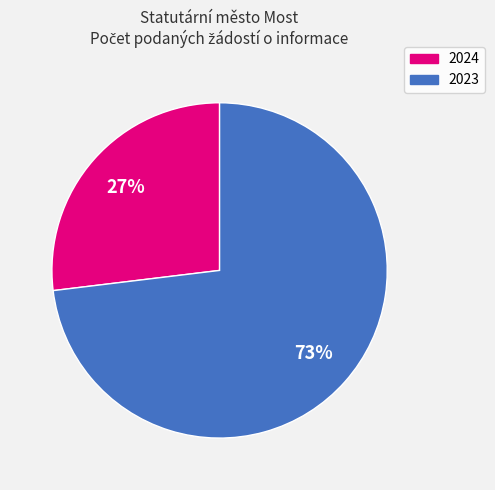

Does any single category account for the majority?

Yes